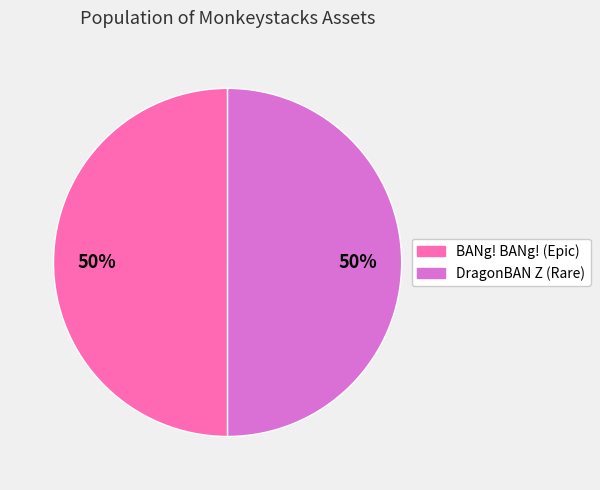

Is the sum of DragonBAN Z (Rare) and BANg! BANg! (Epic) greater than half?

Yes